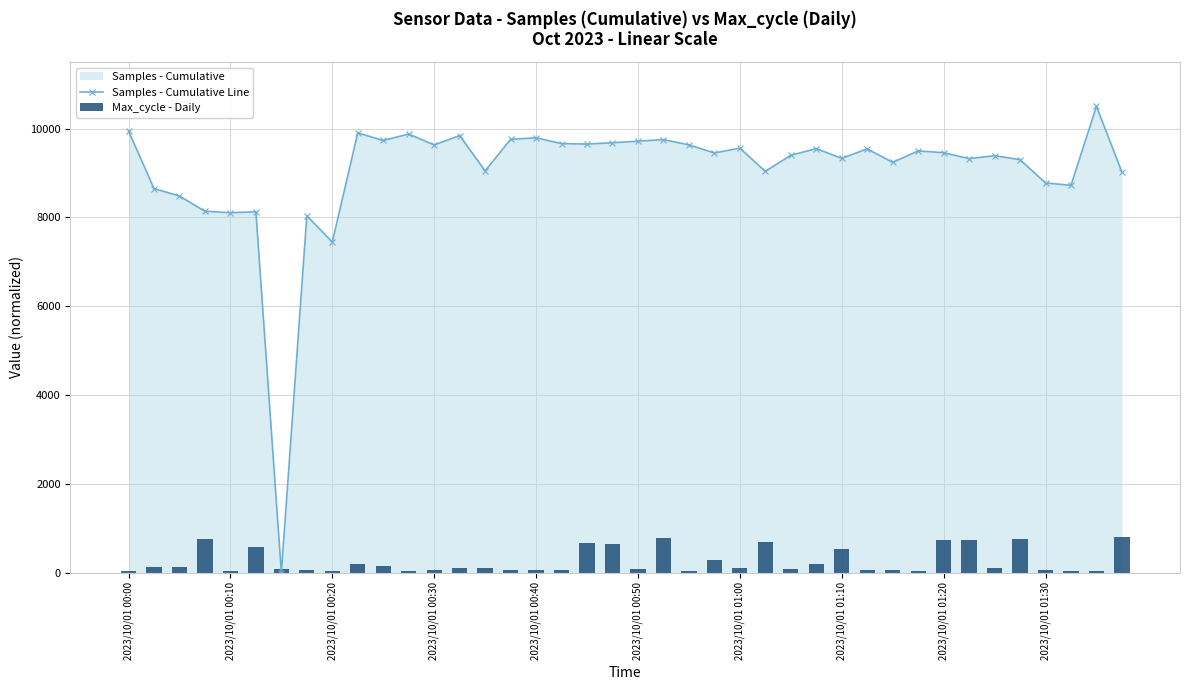

At which label is Samples - Cumulative Line closest to 5250?

2023/10/01 00:20